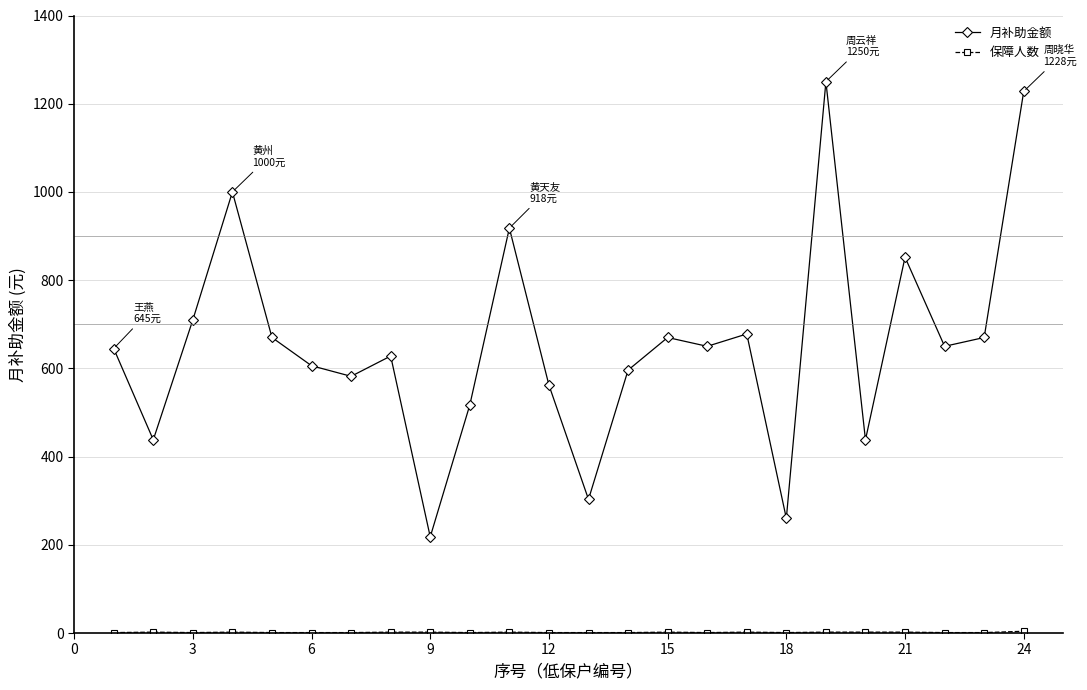

What is the minimum value for 月补助金额?

218